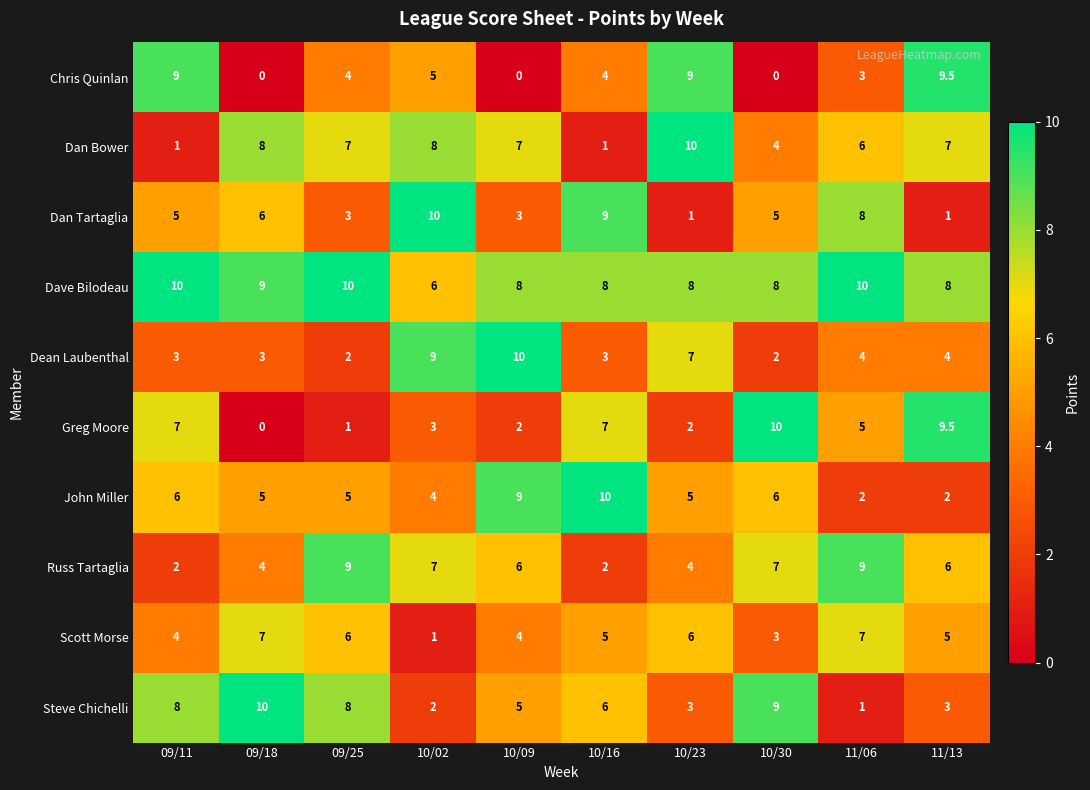

How many values in the John Miller series are below 5?

3